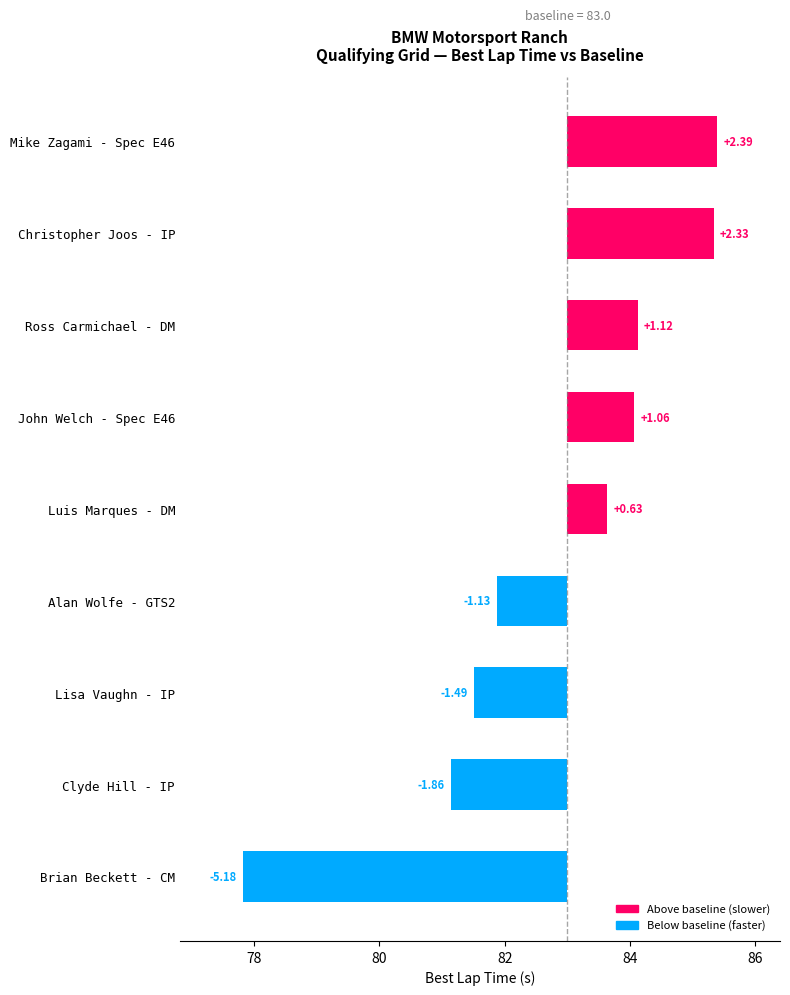

What is the minimum value shown in the chart?

-5.2